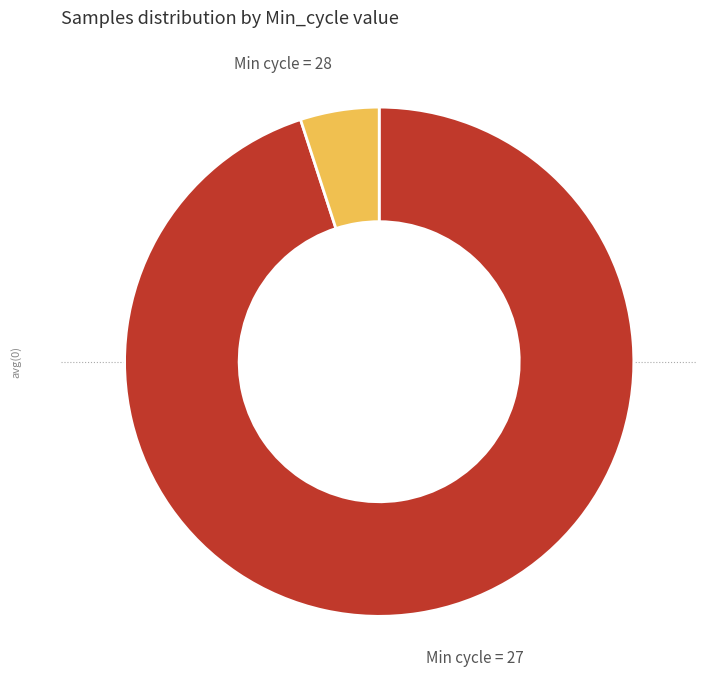

Count the number of slices in the pie.

2